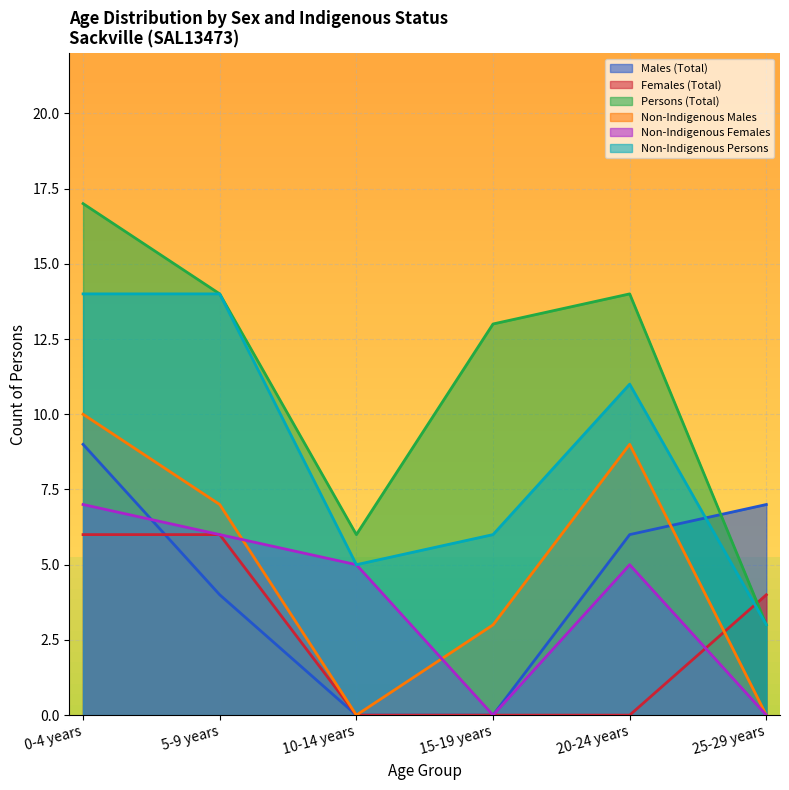

Reading left to right, extract all data points from this chart.

Males (Total): 0-4 years=9	5-9 years=4	10-14 years=0	15-19 years=0	20-24 years=6	25-29 years=7
Females (Total): 0-4 years=6	5-9 years=6	10-14 years=0	15-19 years=0	20-24 years=0	25-29 years=4
Persons (Total): 0-4 years=17	5-9 years=14	10-14 years=6	15-19 years=13	20-24 years=14	25-29 years=3
Non-Indigenous Males: 0-4 years=10	5-9 years=7	10-14 years=0	15-19 years=3	20-24 years=9	25-29 years=0
Non-Indigenous Females: 0-4 years=7	5-9 years=6	10-14 years=5	15-19 years=0	20-24 years=5	25-29 years=0
Non-Indigenous Persons: 0-4 years=14	5-9 years=14	10-14 years=5	15-19 years=6	20-24 years=11	25-29 years=3